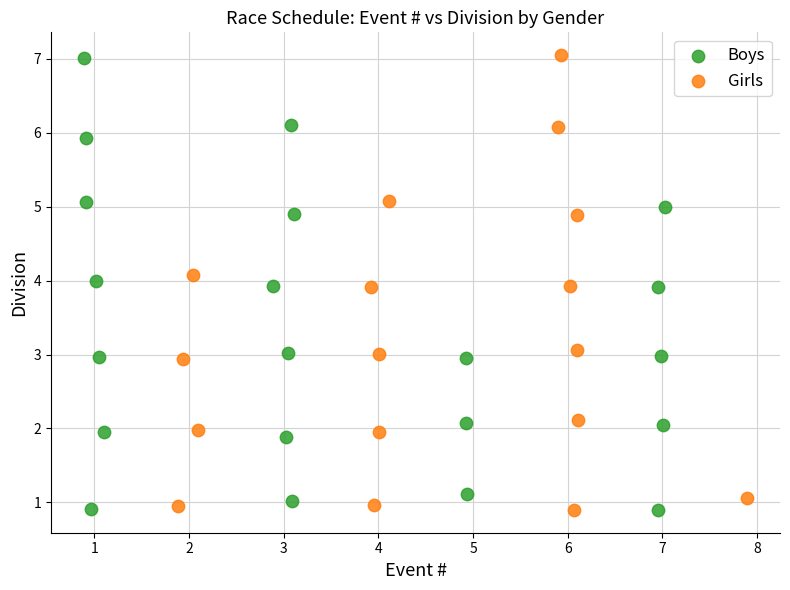

What are all the series names shown in the legend?

Boys, Girls